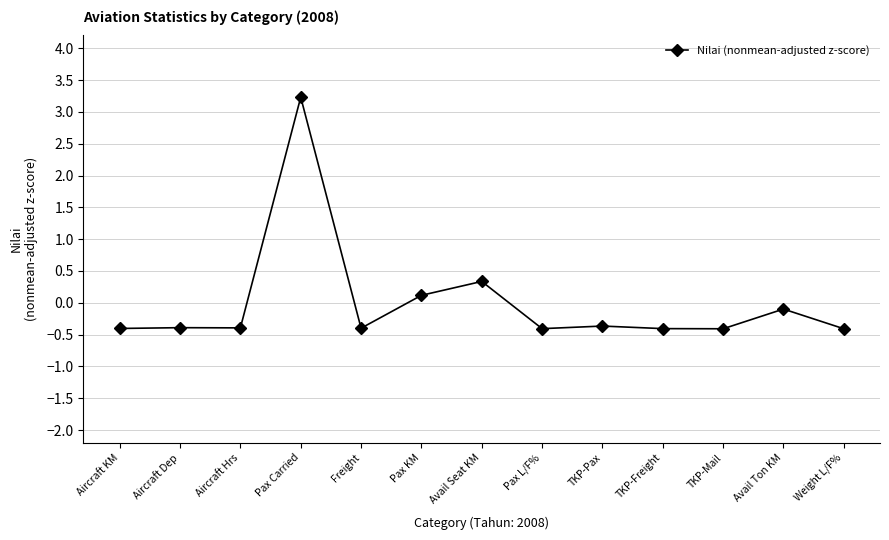

Reading left to right, extract all data points from this chart.

Aircraft KM=-0.4	Aircraft Dep=-0.4	Aircraft Hrs=-0.4	Pax Carried=3.2	Freight=-0.4	Pax KM=0.1	Avail Seat KM=0.3	Pax L/F%=-0.4	TKP-Pax=-0.4	TKP-Freight=-0.4	TKP-Mail=-0.4	Avail Ton KM=-0.1	Weight L/F%=-0.4